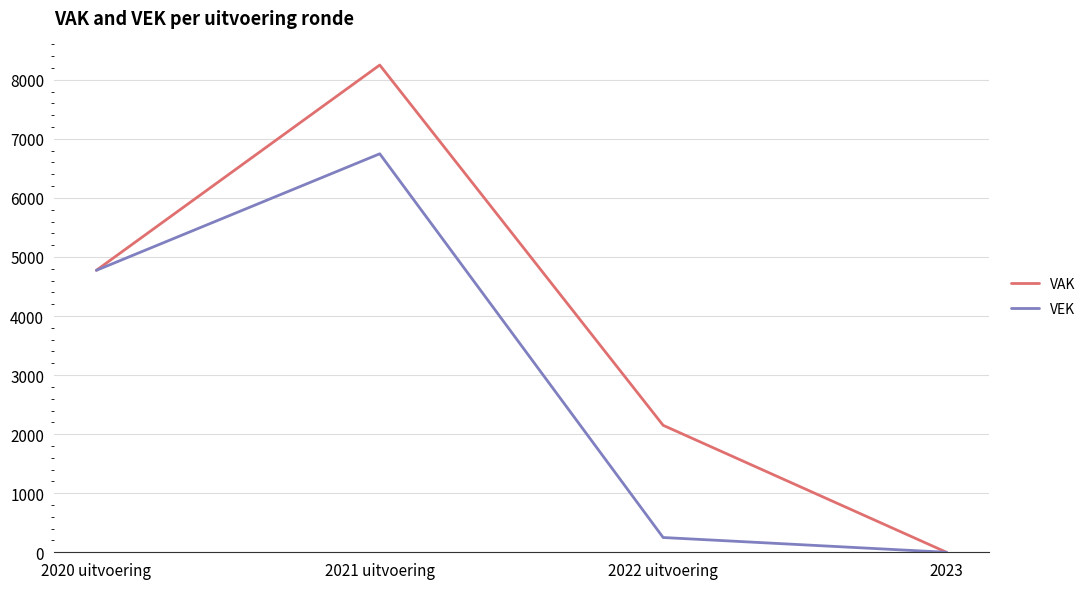

Reading left to right, transcribe all the data shown in this chart.

VAK: 2020 uitvoering=4774	2021 uitvoering=8250	2022 uitvoering=2150	2023=0
VEK: 2020 uitvoering=4774	2021 uitvoering=6747	2022 uitvoering=250	2023=0